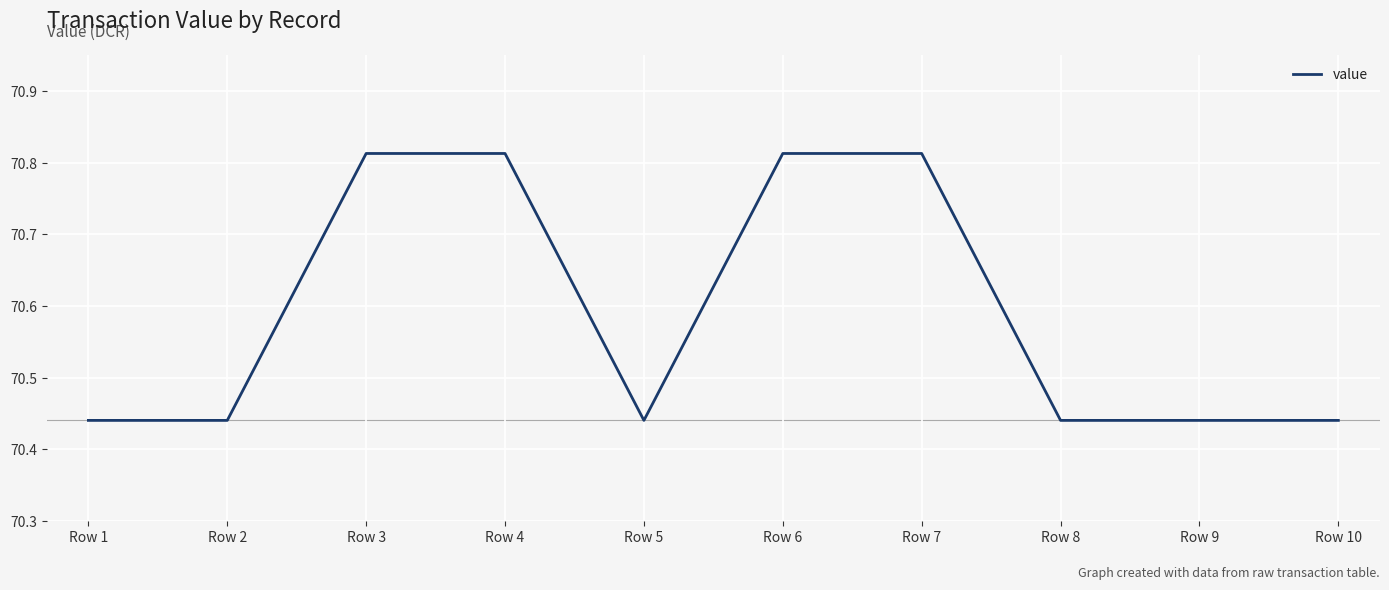

What is the average value?

70.6